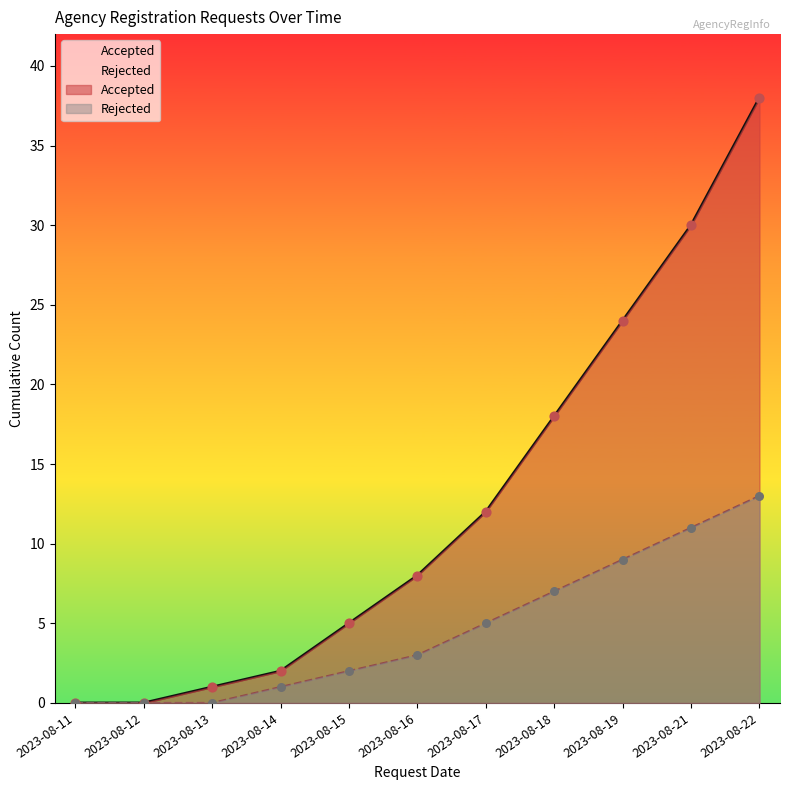

At how many categories does at least one series exceed 15?

4